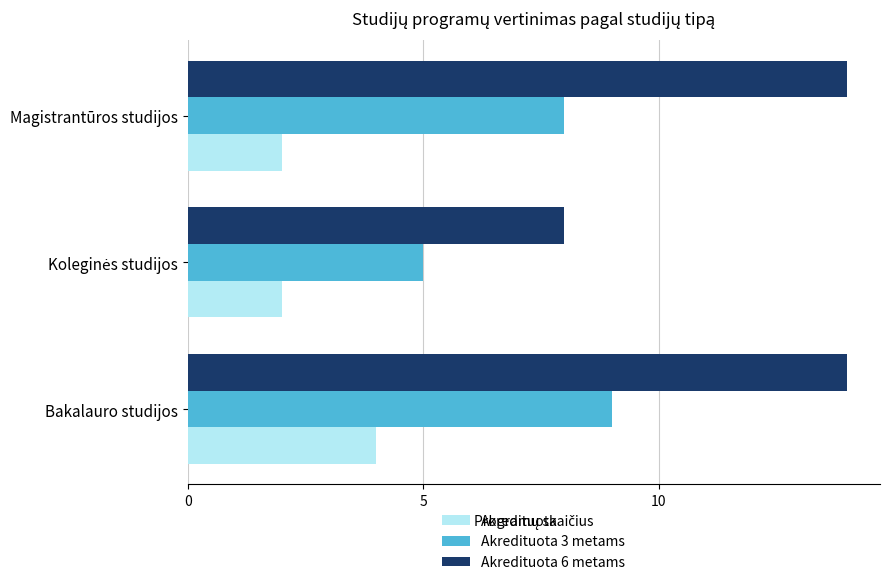

The Akredituota series shows 1 at Magistrantūros studijos. True or false?

False